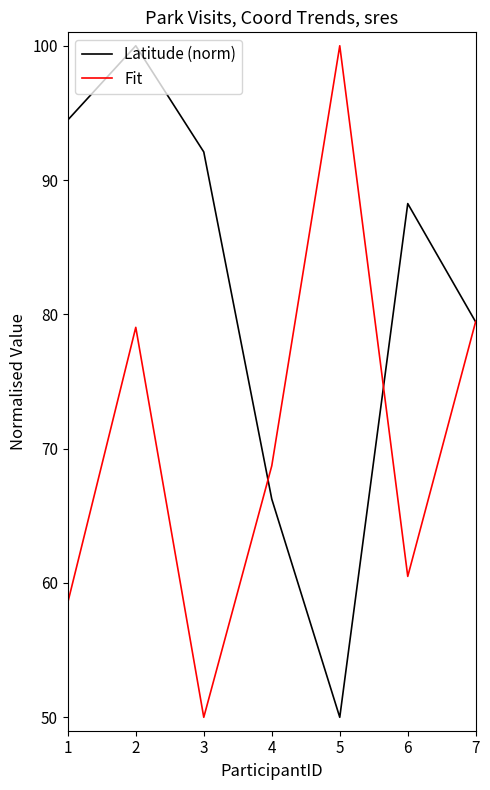

What is the difference between the Latitude (norm) values at 1 and 4?

28.2